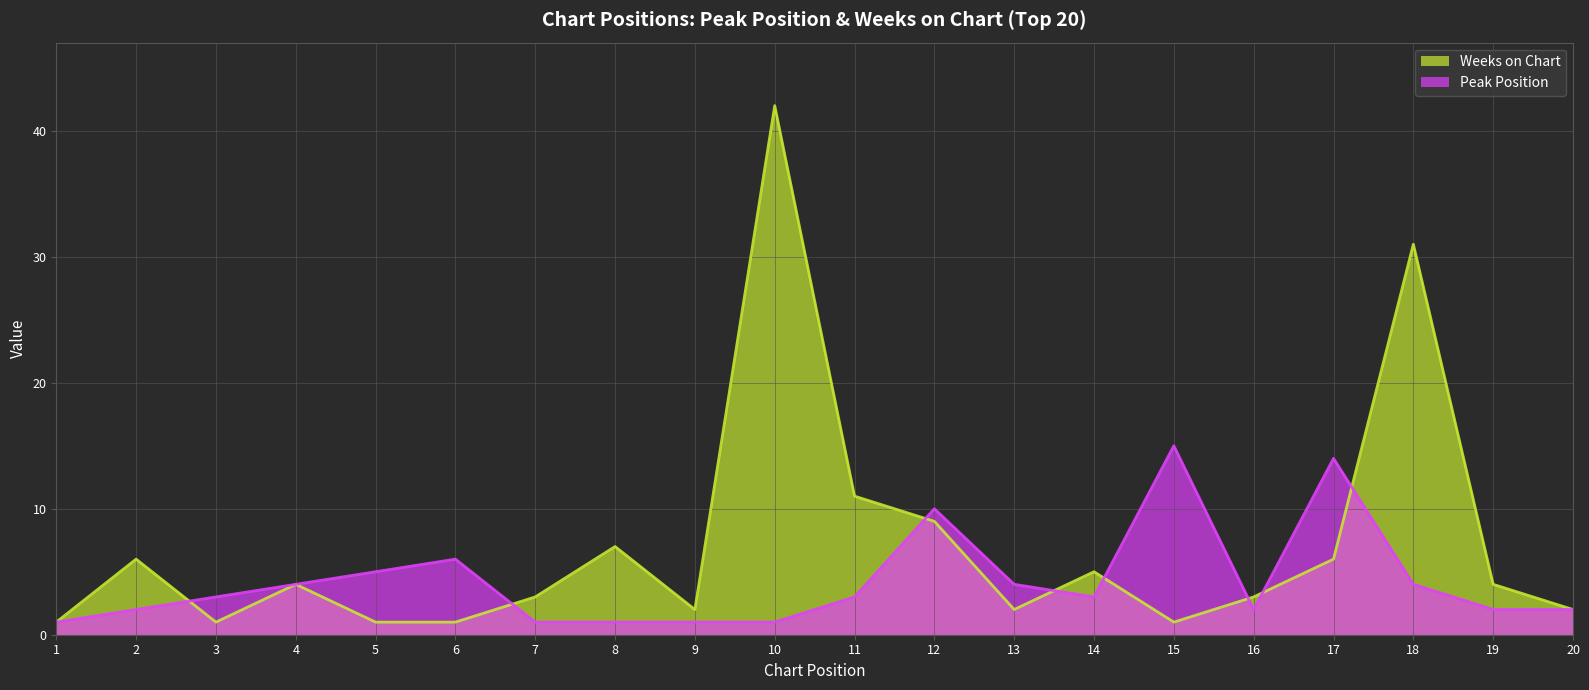

Reading left to right, what are all the values shown in this chart?

Peak Position: 1=1	2=2	3=3	4=4	5=5	6=6	7=1	8=1	9=1	10=1	11=3	12=10	13=4	14=3	15=15	16=2	17=14	18=4	19=2	20=2
Weeks on Chart: 1=1	2=6	3=1	4=4	5=1	6=1	7=3	8=7	9=2	10=42	11=11	12=9	13=2	14=5	15=1	16=3	17=6	18=31	19=4	20=2